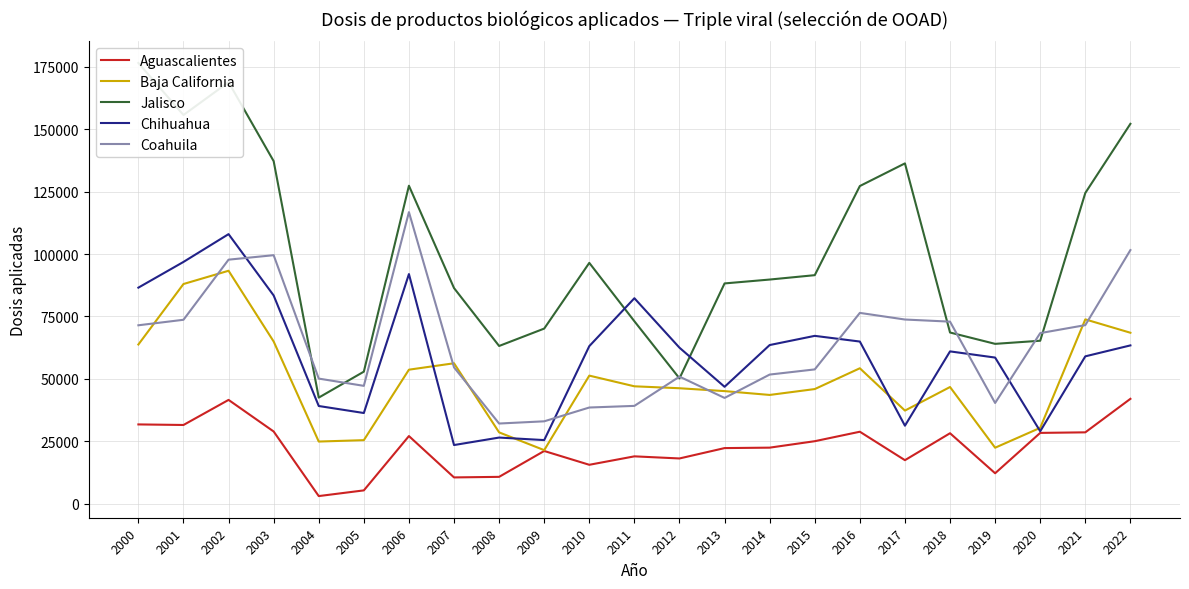

True or false: Baja California has more than 1 interior local peaks.

True